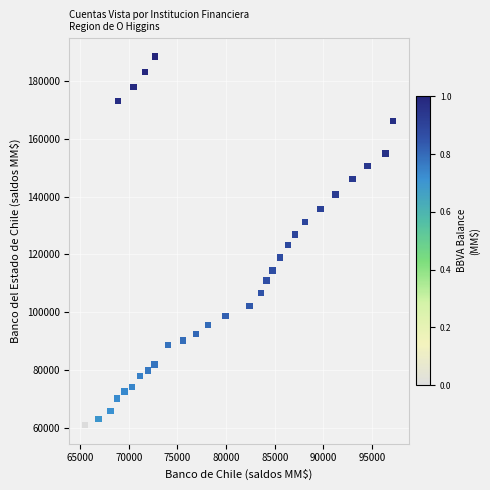

What is the range of X values (max minus min)?

31702